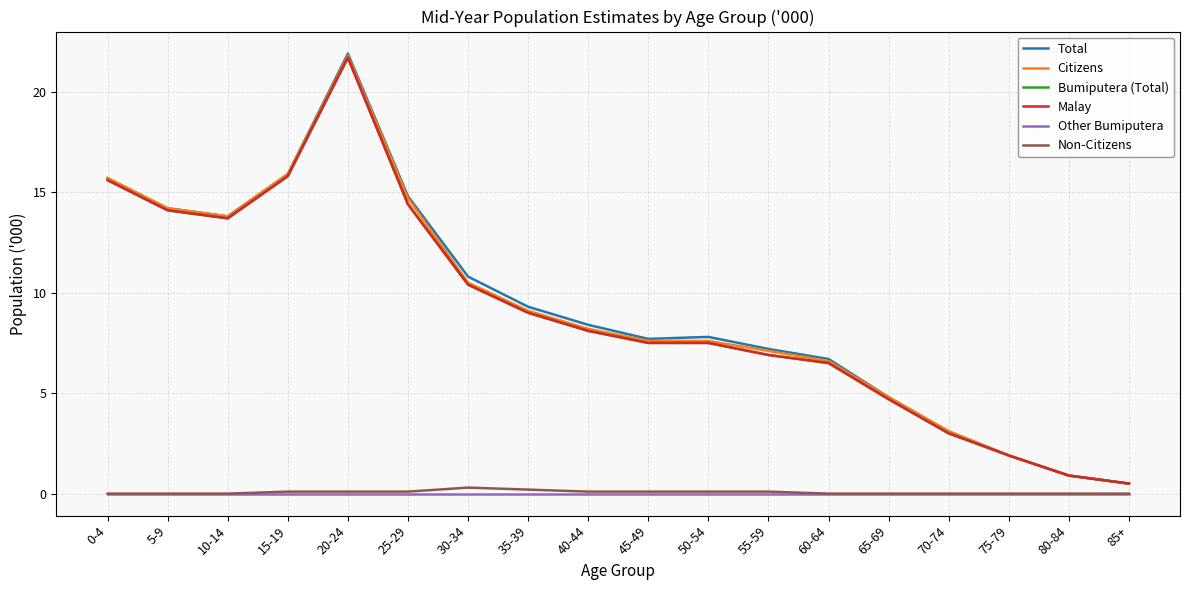

Does the chart have visible grid lines?

Yes